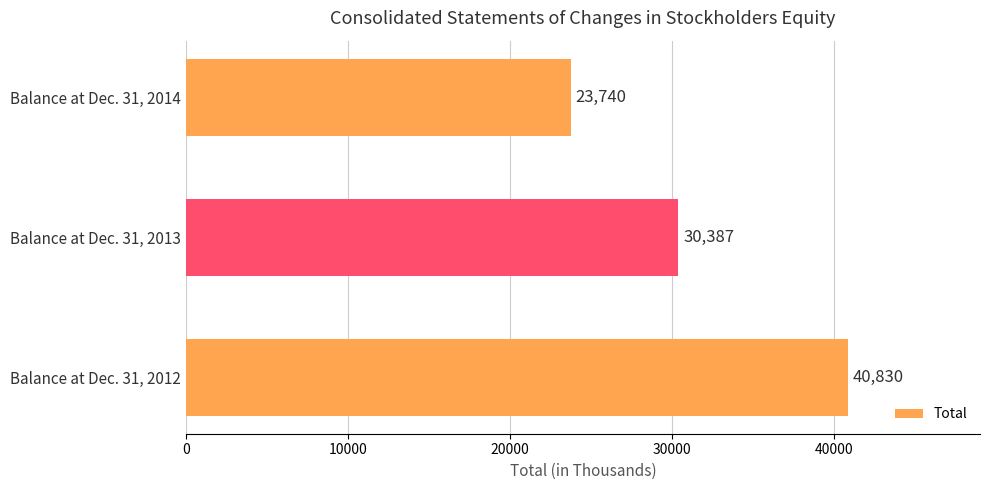

Reading bottom to top, extract all data points from this chart.

Balance at Dec. 31, 2012=40830	Balance at Dec. 31, 2013=30387	Balance at Dec. 31, 2014=23740